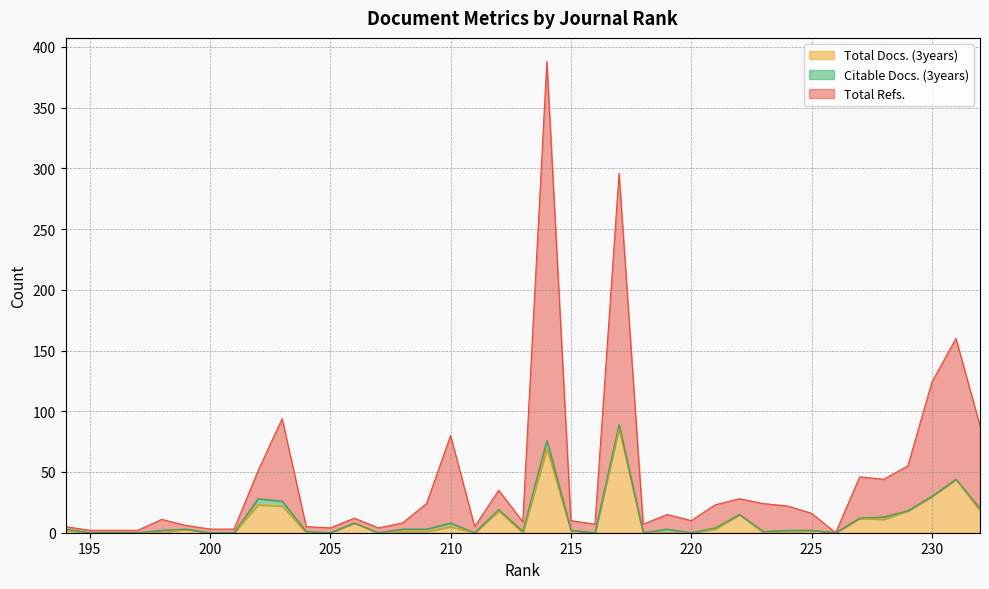

How many lines are shown in the chart?

3